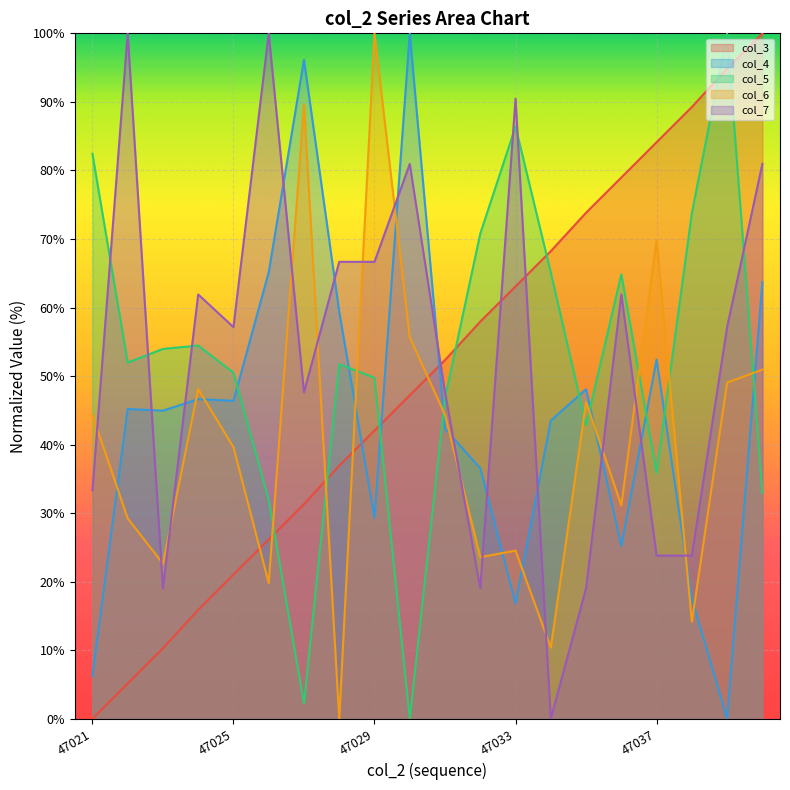

Rank the categories by col_3 value from highest to lowest.

47040, 47039, 47038, 47037, 47036, 47035, 47034, 47033, 47032, 47031, 47030, 47029, 47028, 47027, 47026, 47025, 47024, 47023, 47022, 47021